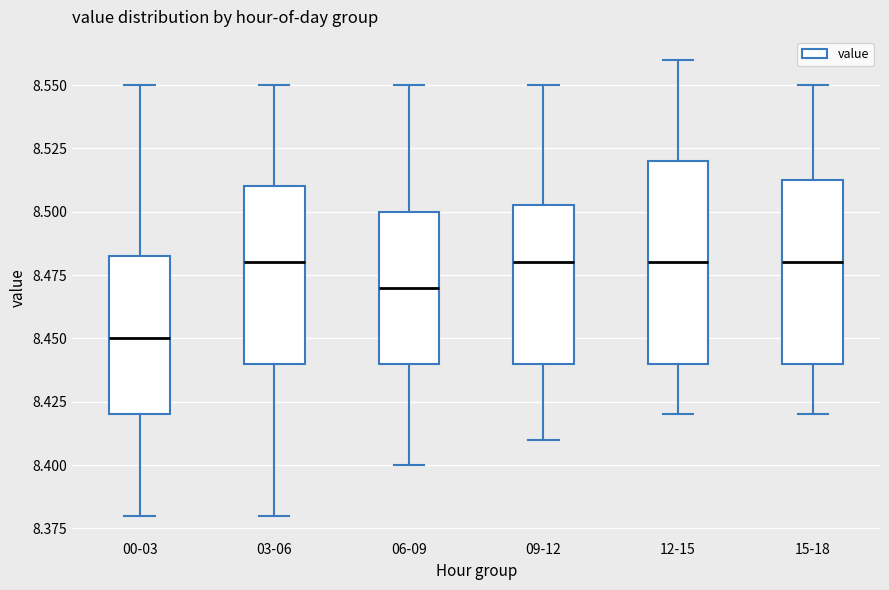

Which box is the tallest, from its lower edge to its upper edge?

12-15